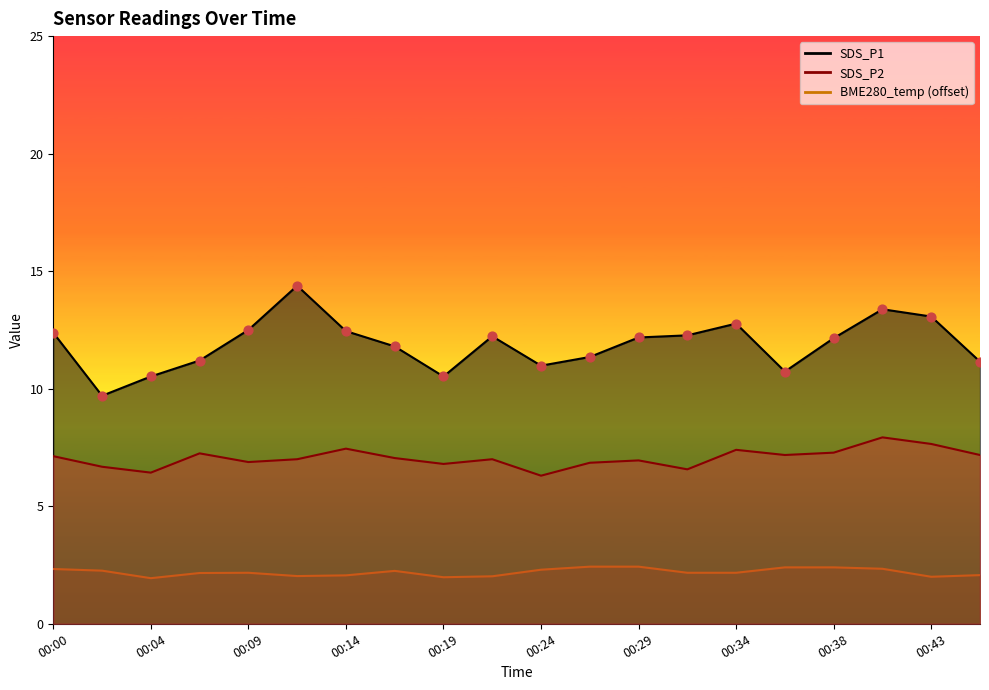

Is the value of SDS_P2 at 00:09 greater than the value of SDS_P1 at 00:19?

No